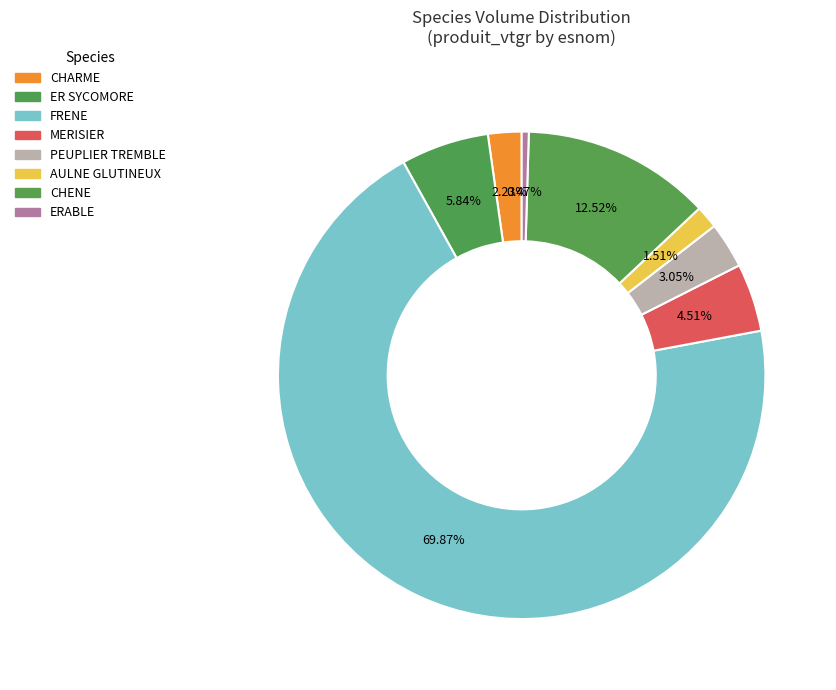

What is the change in value from CHARME to CHENE?

+18.1